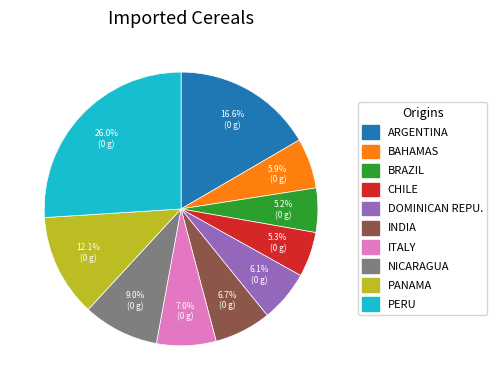

Between NICARAGUA and INDIA, which is larger?

NICARAGUA